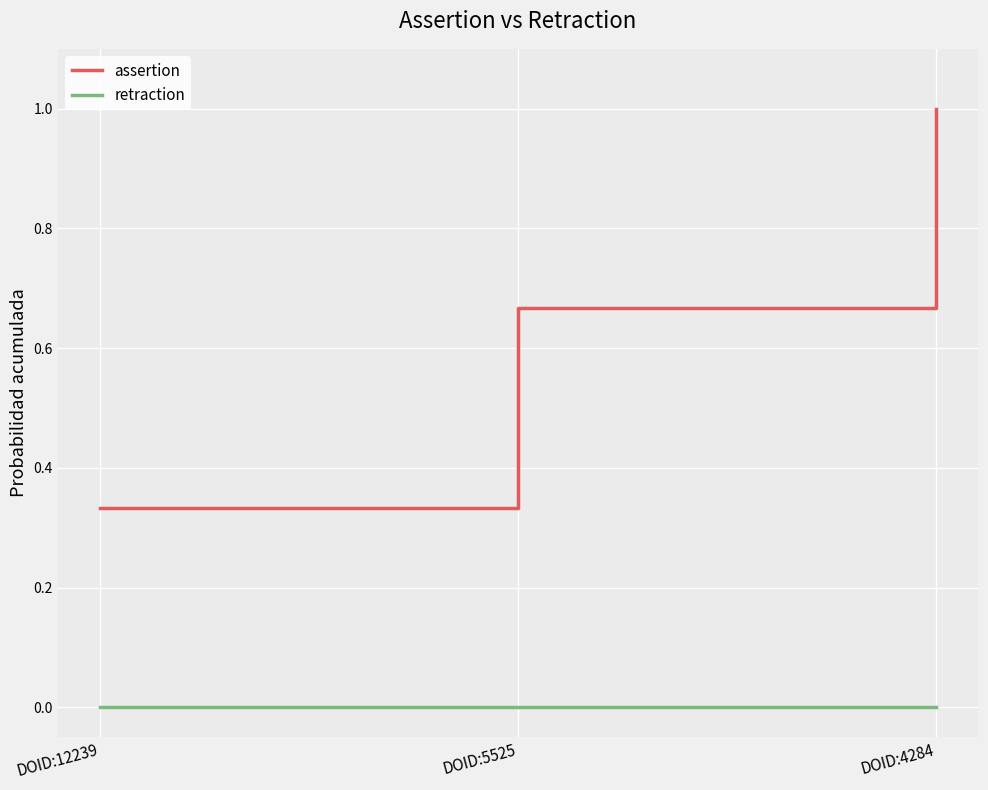

The assertion series shows 1.4 at DOID:4284. True or false?

False